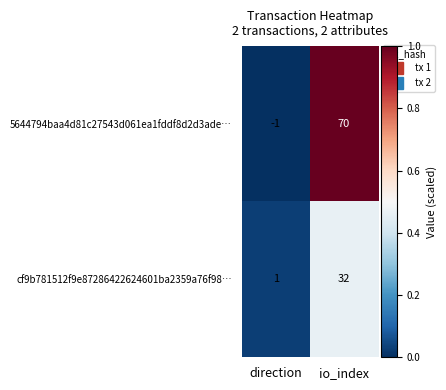

At which category is the sum across all series the highest?

io_index